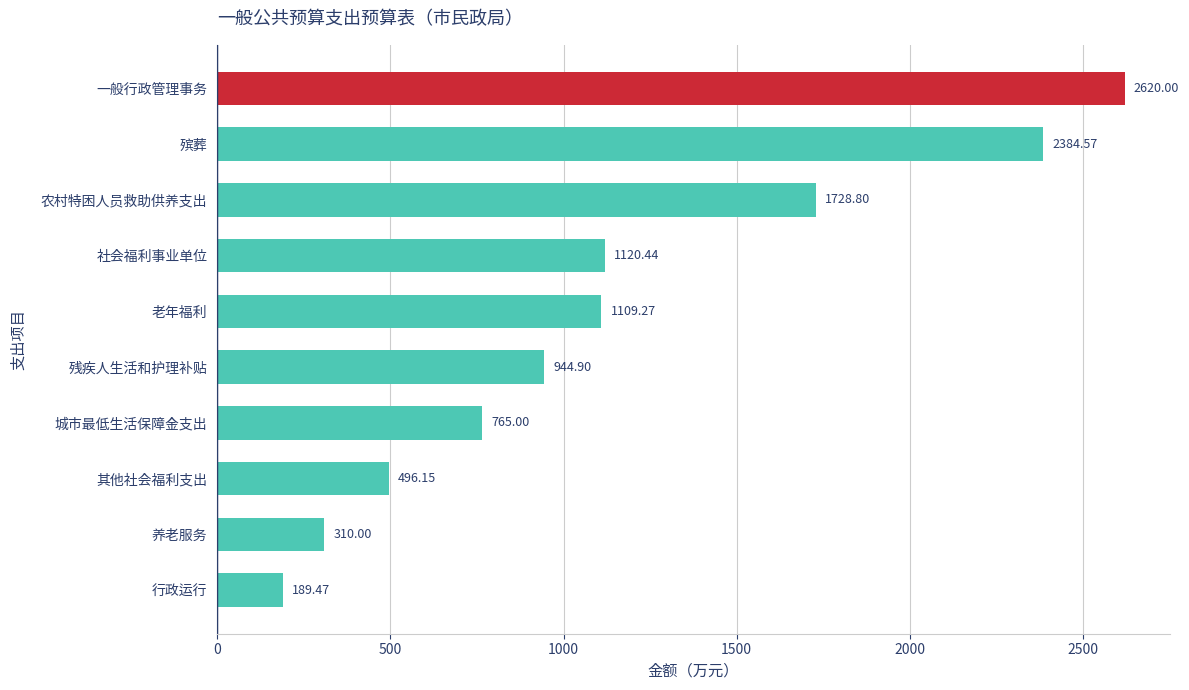

What is the difference between the values at 残疾人生活和护理补贴 and 农村特困人员救助供养支出?

783.9